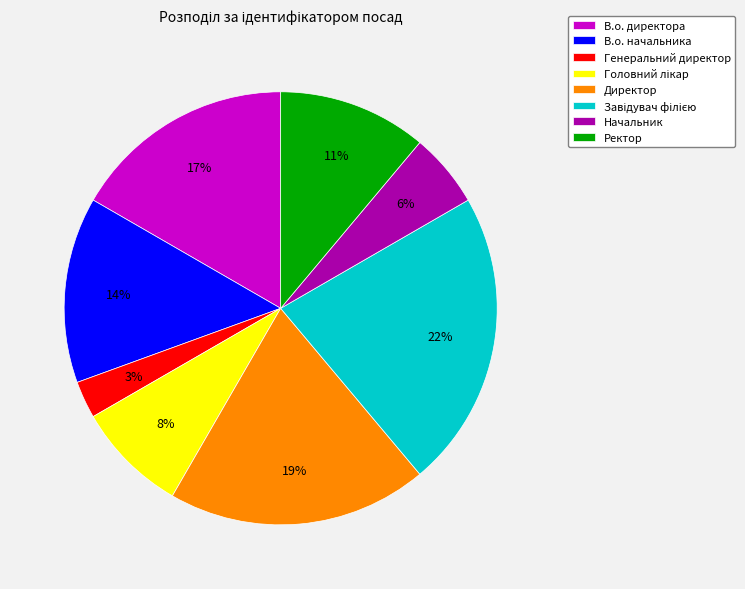

The Генеральний директор slice represents 3% of the pie. True or false?

True